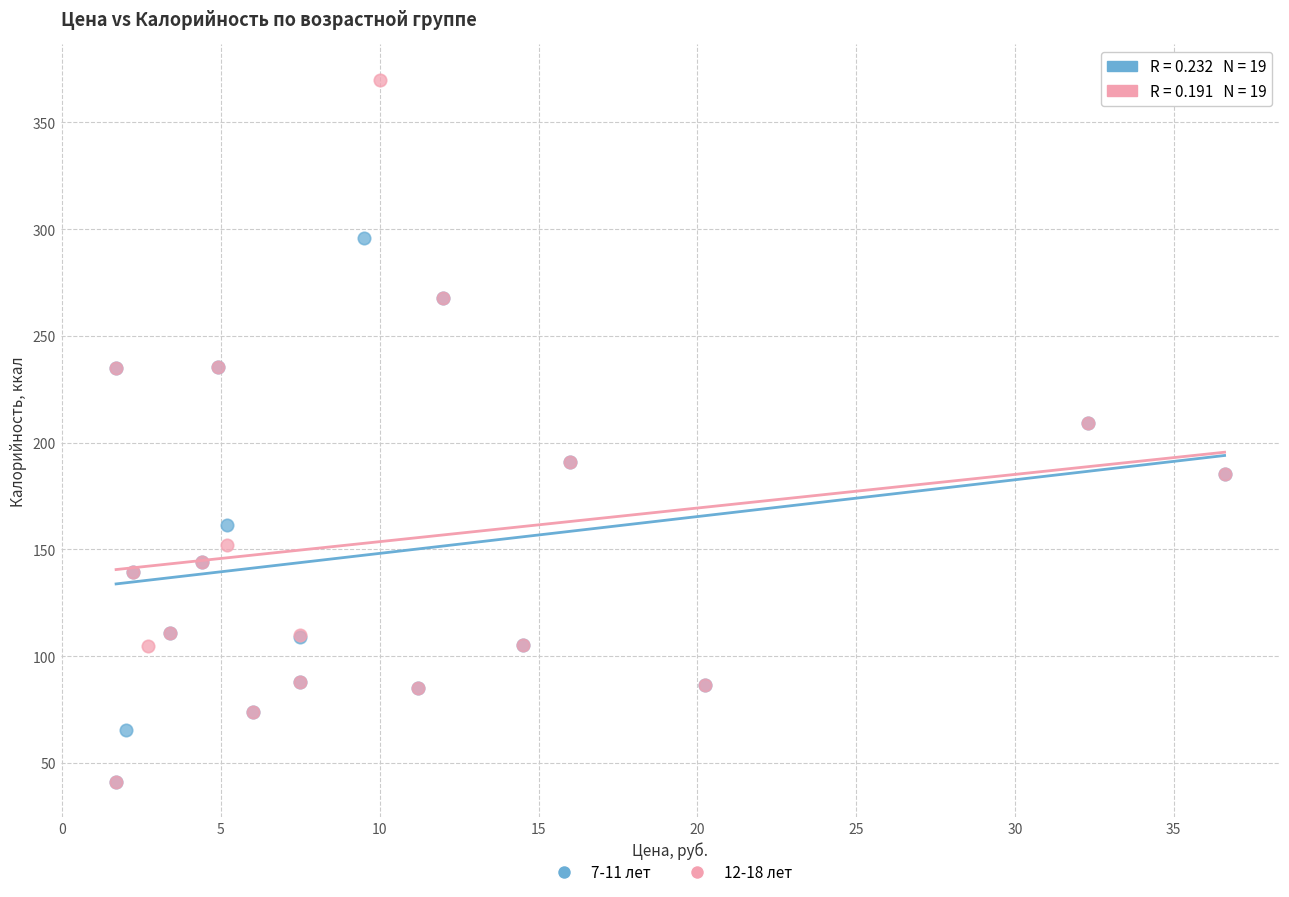

Which series has the widest spread of Y values?

12-18 лет